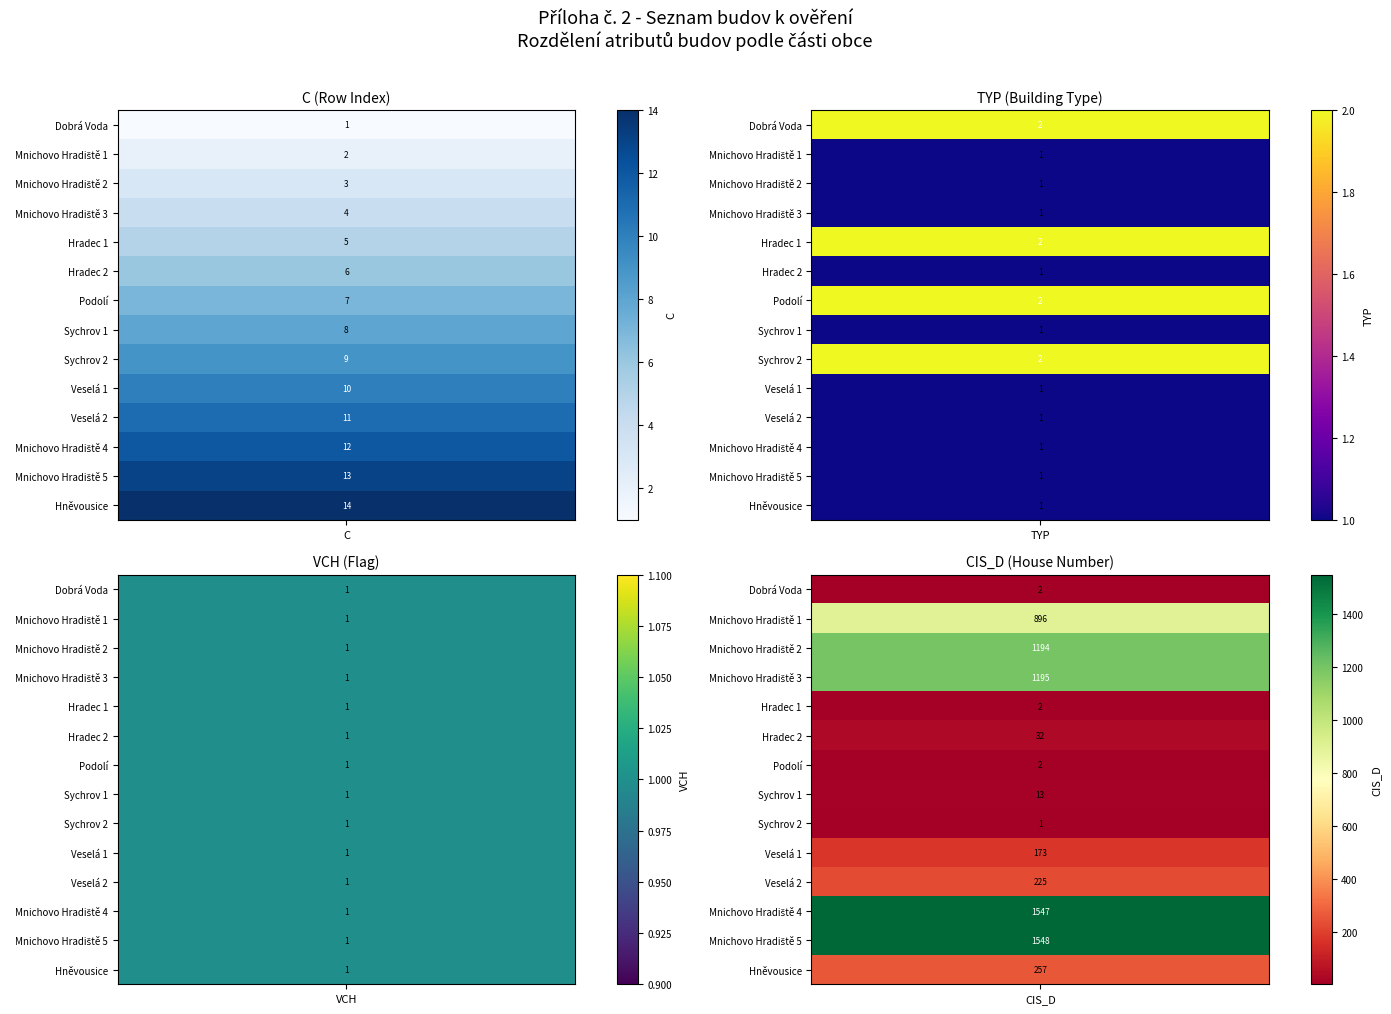

List the labels in order of Mnichovo Hradiště 4 value, smallest first.

1, 2, 0, 3